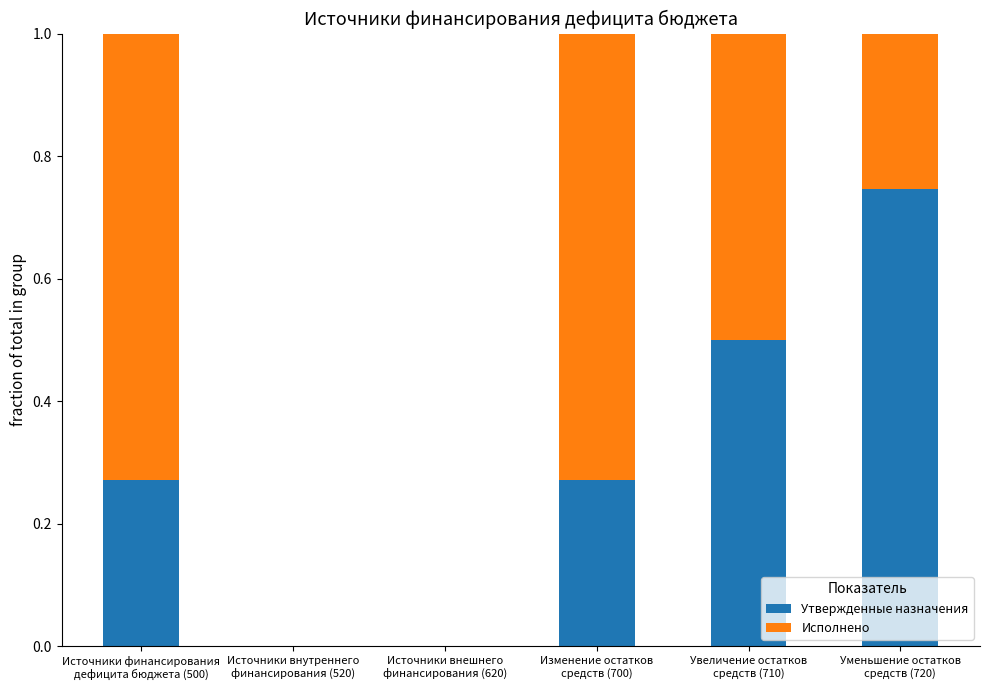

Which series has the largest total across all categories?

Исполнено